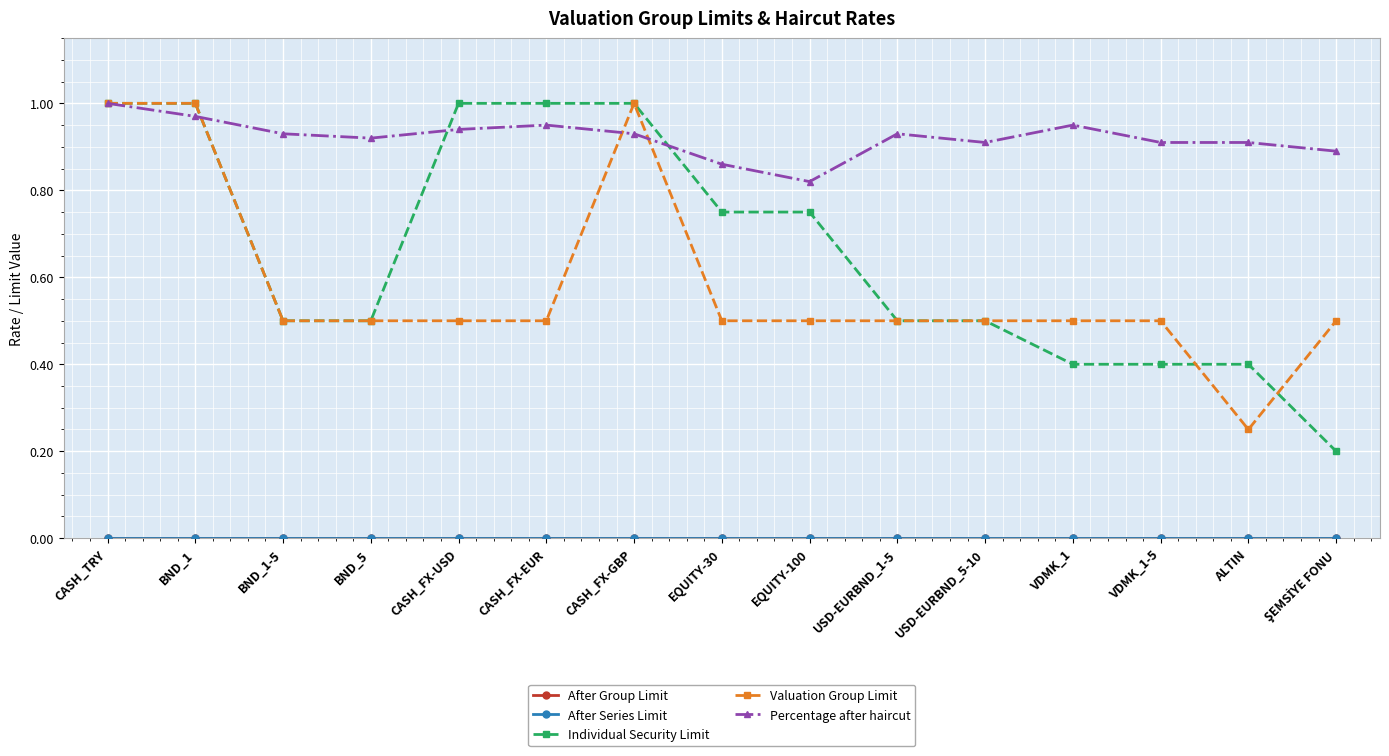

Is this an area chart (filled region under the line)?

No